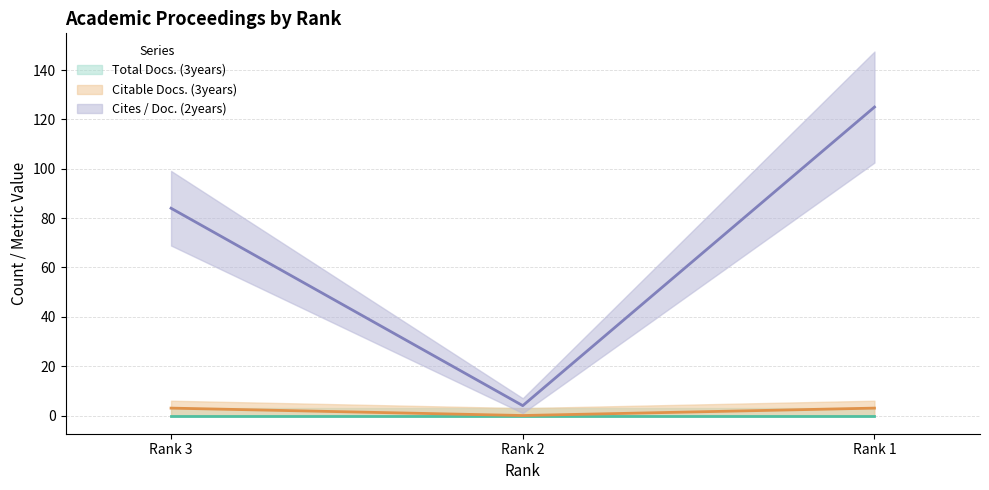

Which series has the largest range (max minus min)?

Cites / Doc. (2years)